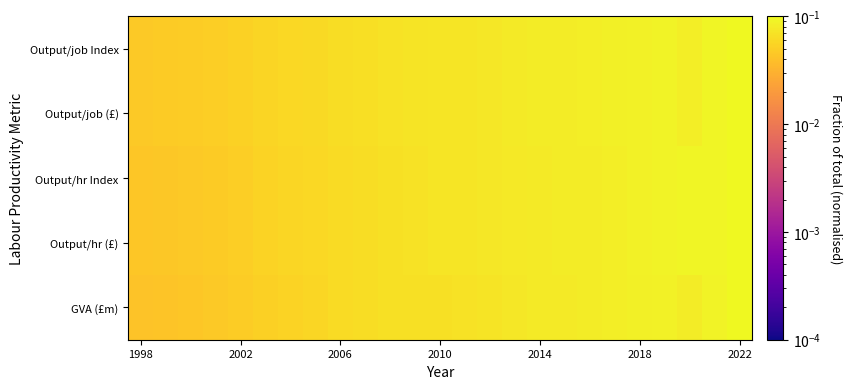

Which series has the largest range (max minus min)?

GVA (£m)